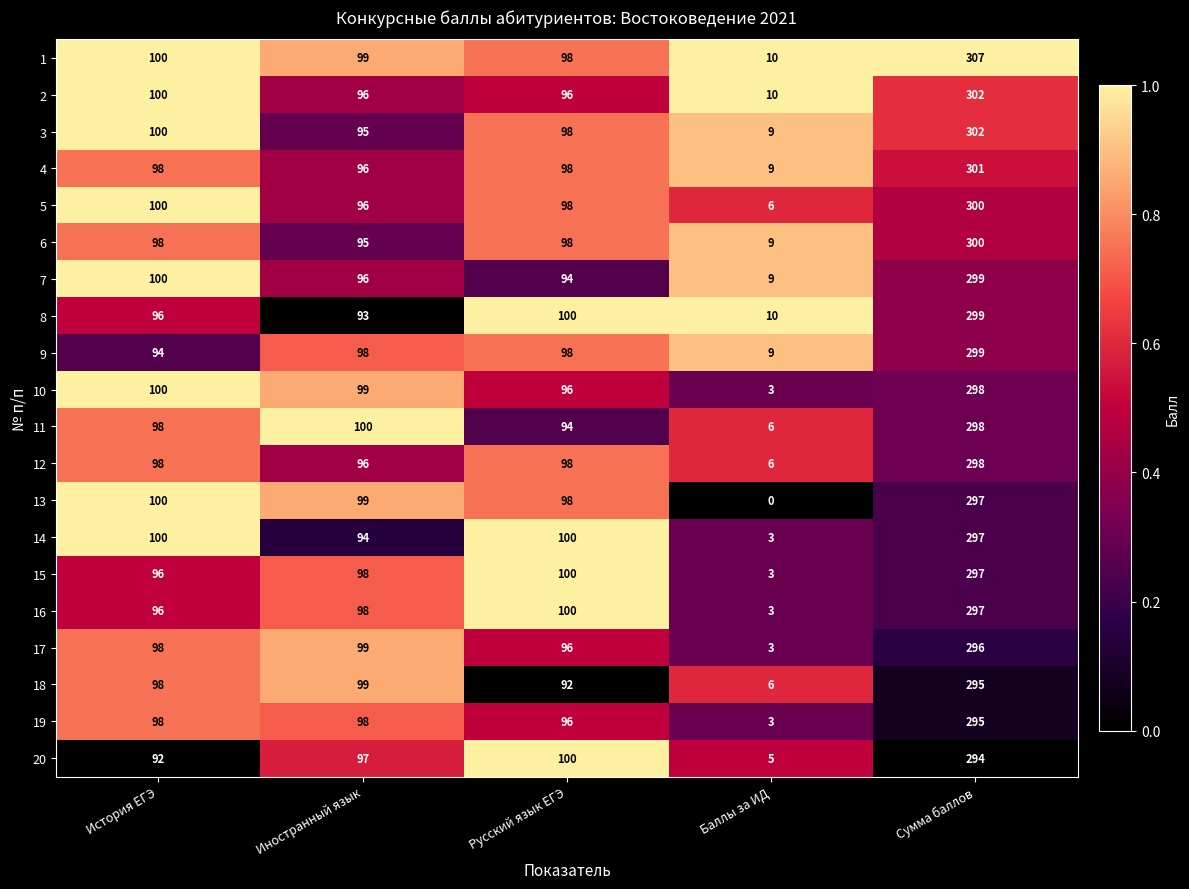

What is the greatest value displayed?

307